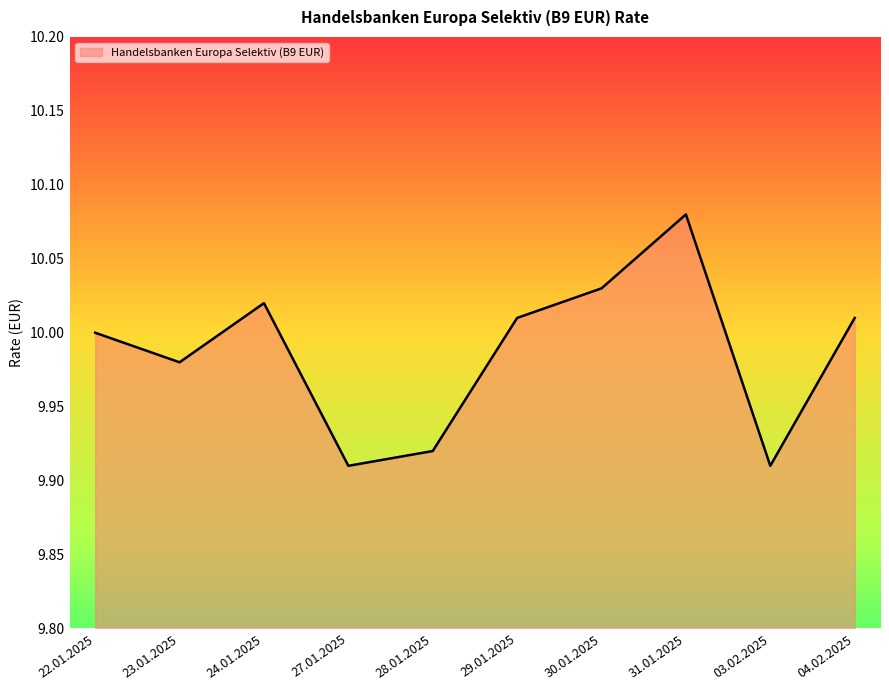

Does the chart have visible grid lines?

No